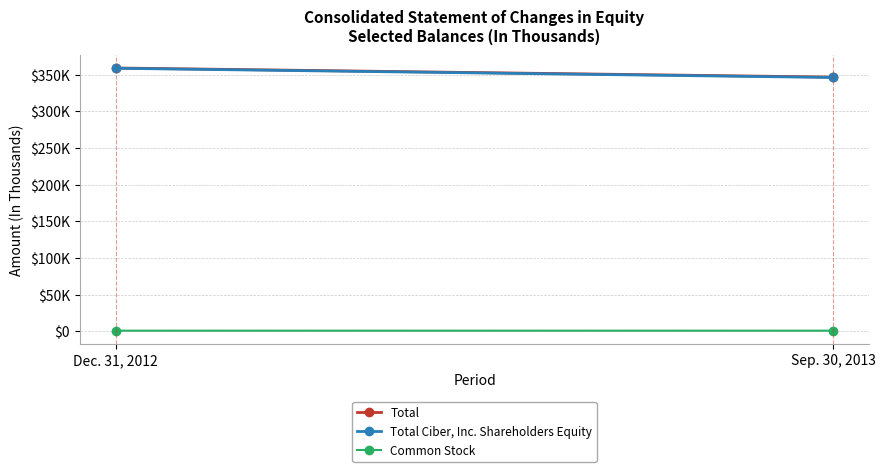

Which series changed the most between Dec. 31, 2012 and Sep. 30, 2013?

Total Ciber, Inc. Shareholders Equity